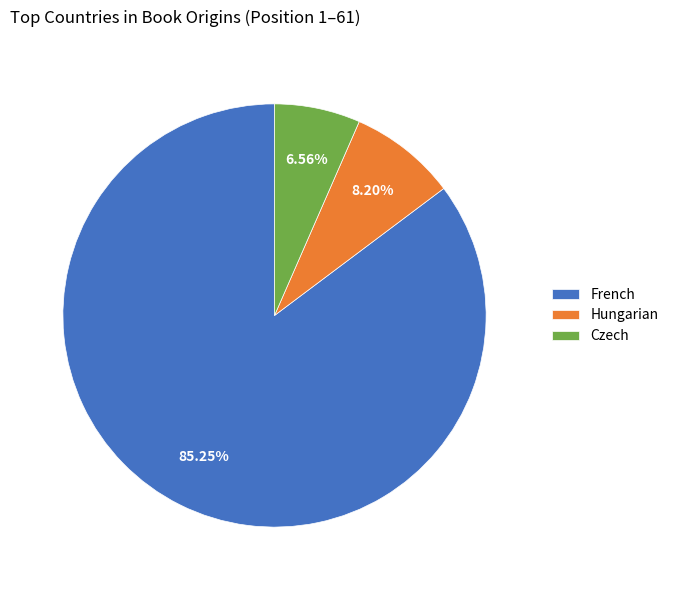

What is the majority slice?

French